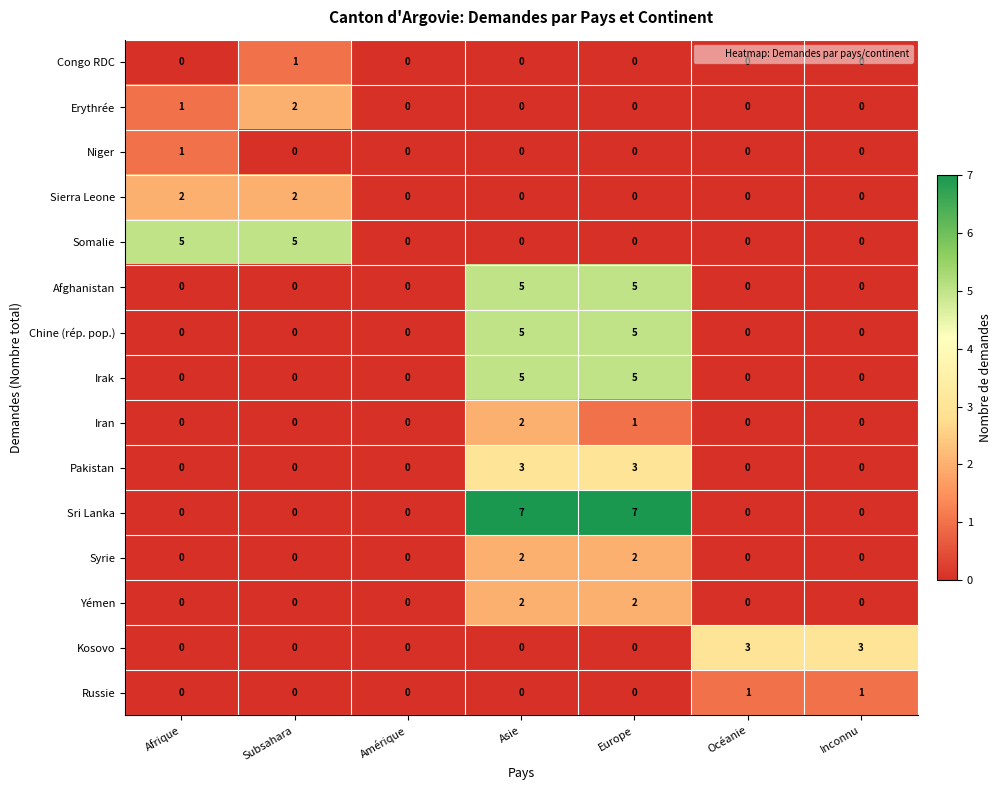

What is the difference between the second highest and second lowest values in the Kosovo series?

3